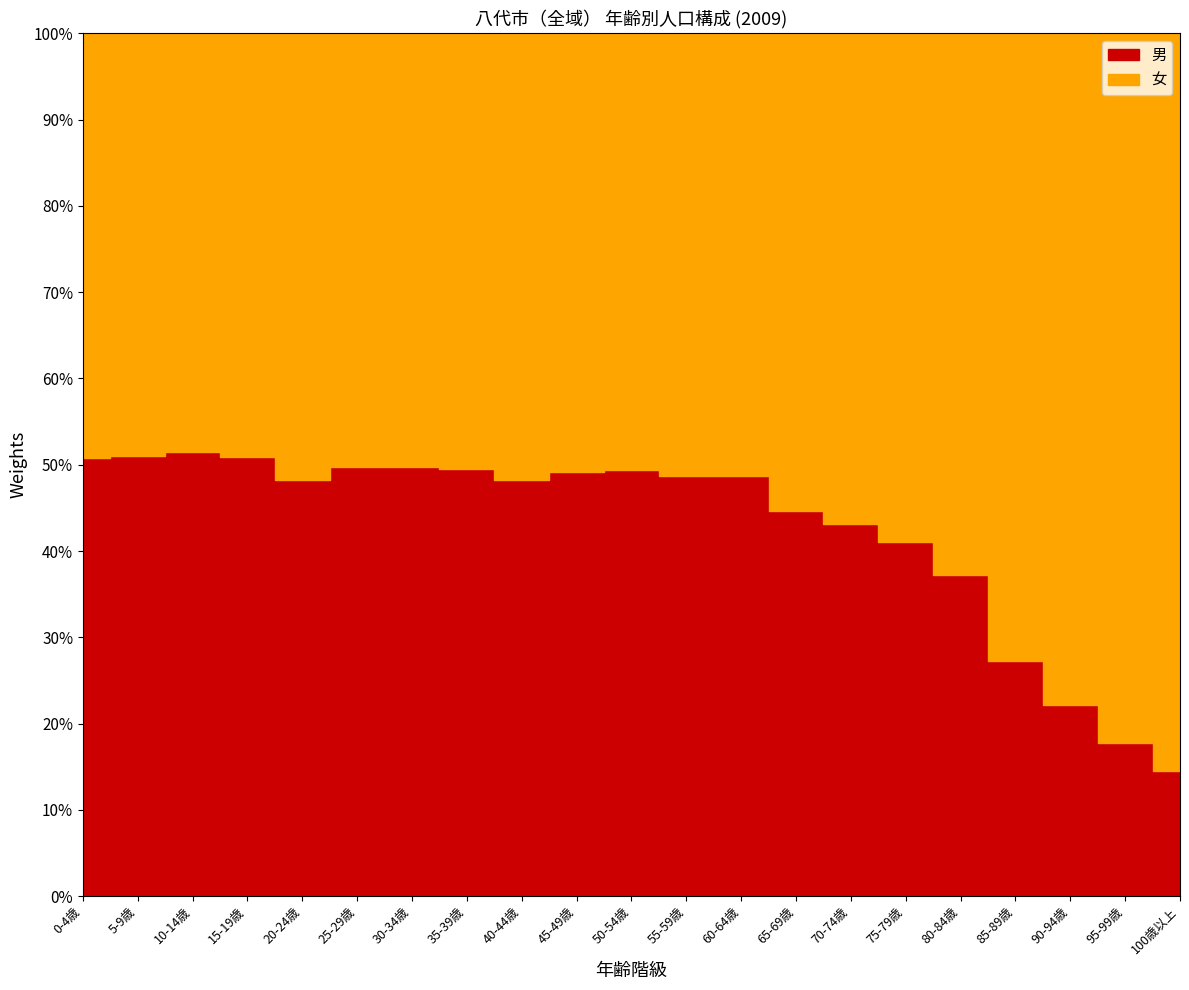

Where does the 女 series first go above 3662?

35-39歳